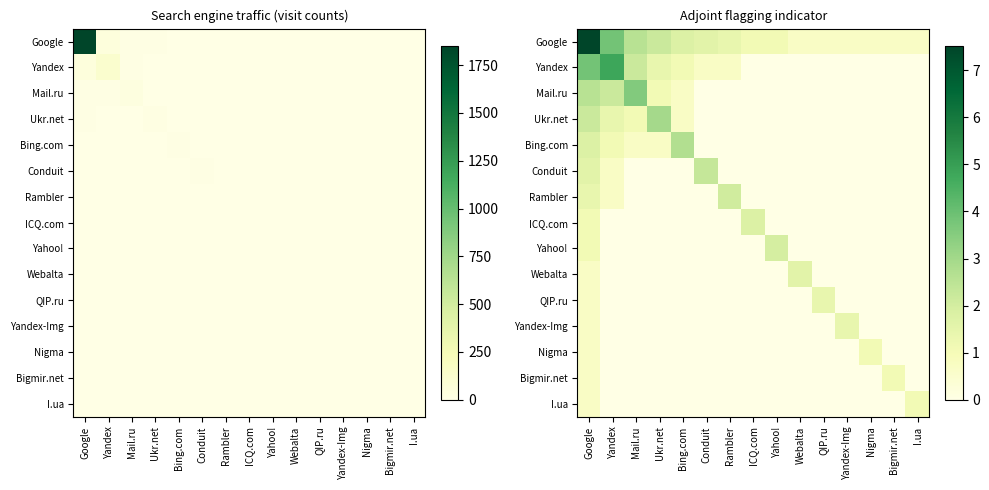

What is the difference between the maximum and minimum values in the Bigmir.net series?

1.1